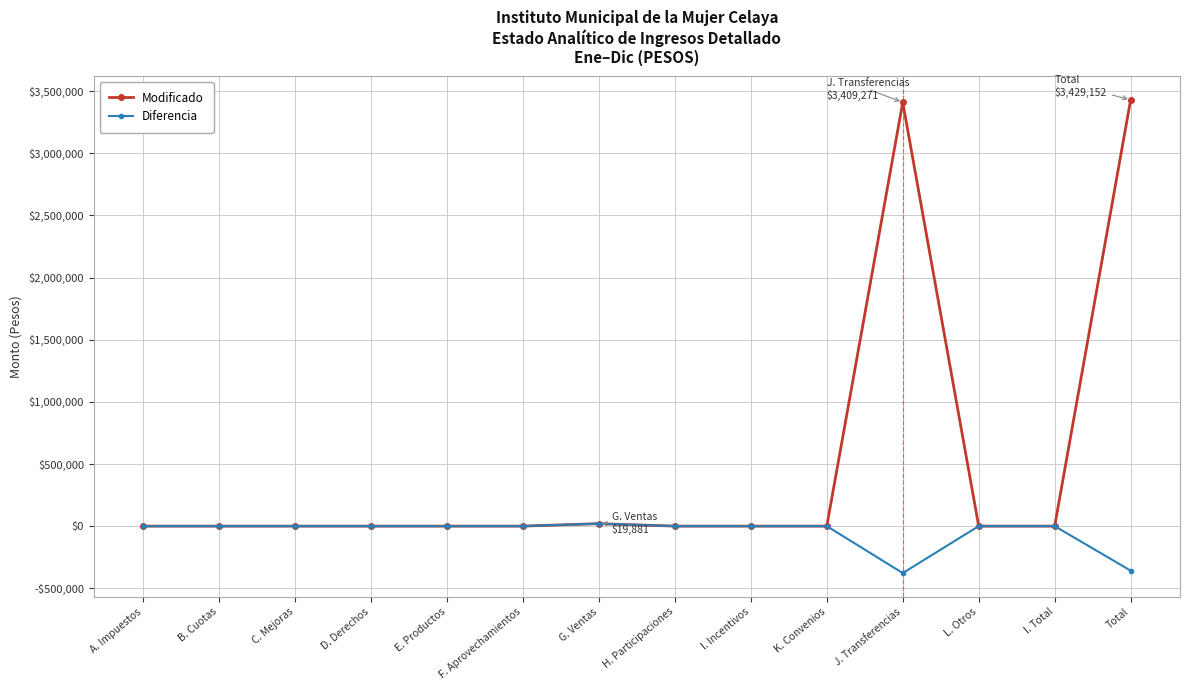

What are all the series names shown in the legend?

Modificado, Diferencia